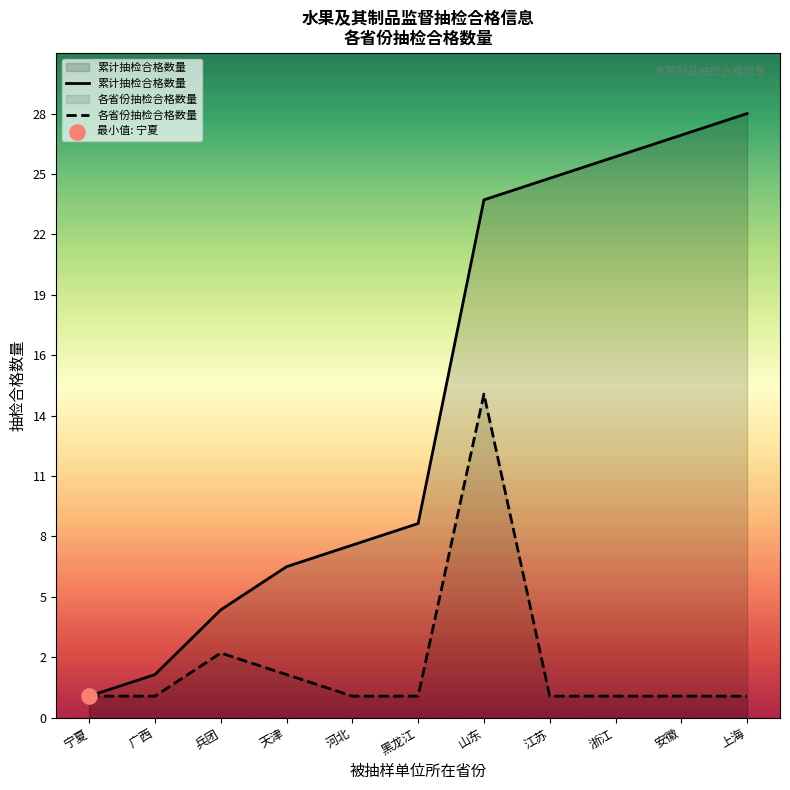

What is the total value across all series at 江苏?

26